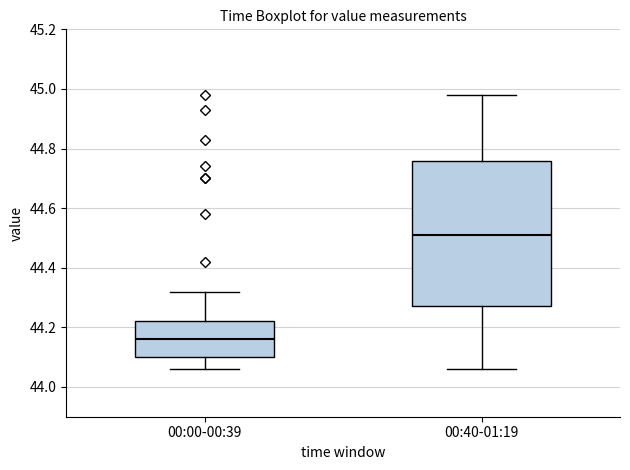

Reading left to right, read every box against the y-axis: the position of its median line, the range the box covers, and the ends of its whiskers. The values are not printed on the chart, so give them approximately, as read against the axis.

00:00-00:39: median 44.16, box 44.10 to 44.22, whiskers 44.06 to 44.32
00:40-01:19: median 44.52, box 44.28 to 44.76, whiskers 44.06 to 44.98